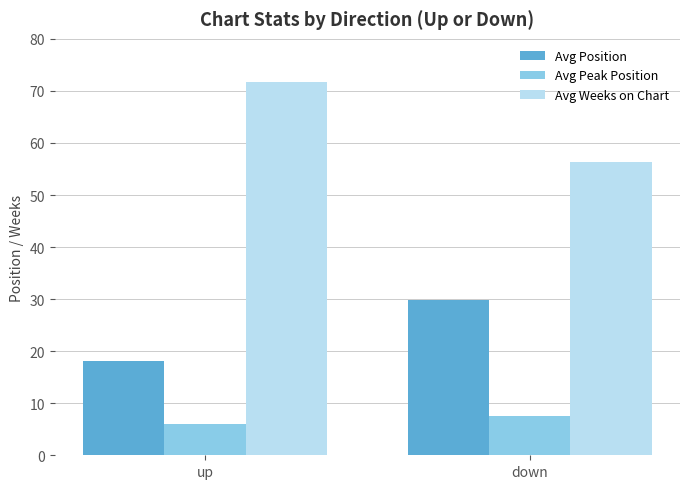

True or false: Avg Position has a value of 17.1 at down.

False